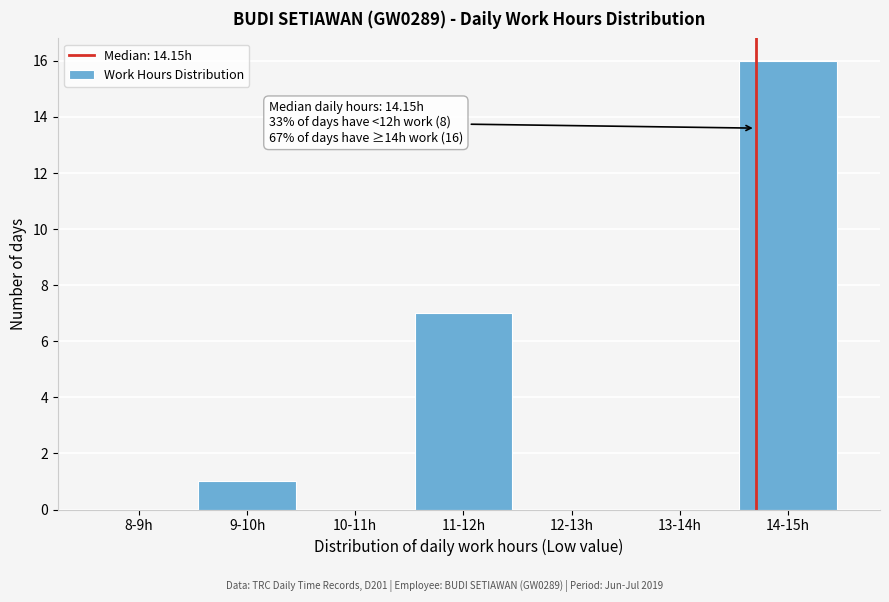

Reading right to left, what are all the values shown in this chart?

14-15h=16	13-14h=0	12-13h=0	11-12h=7	10-11h=0	9-10h=1	8-9h=0